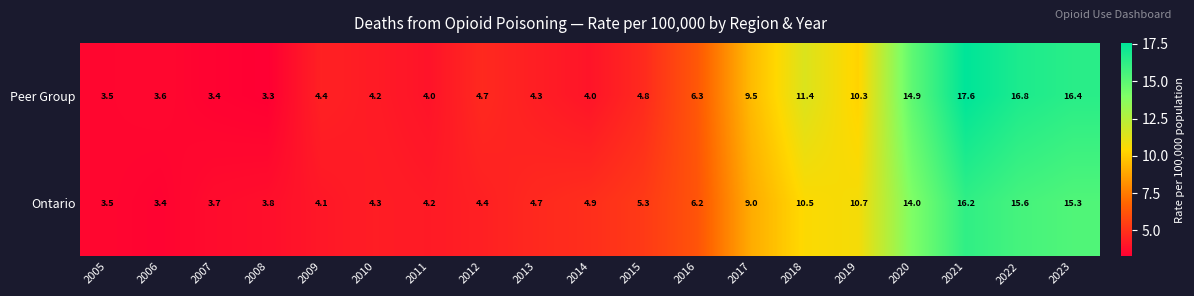

Rank the series at 2008 from highest to lowest value.

Ontario, Peer Group